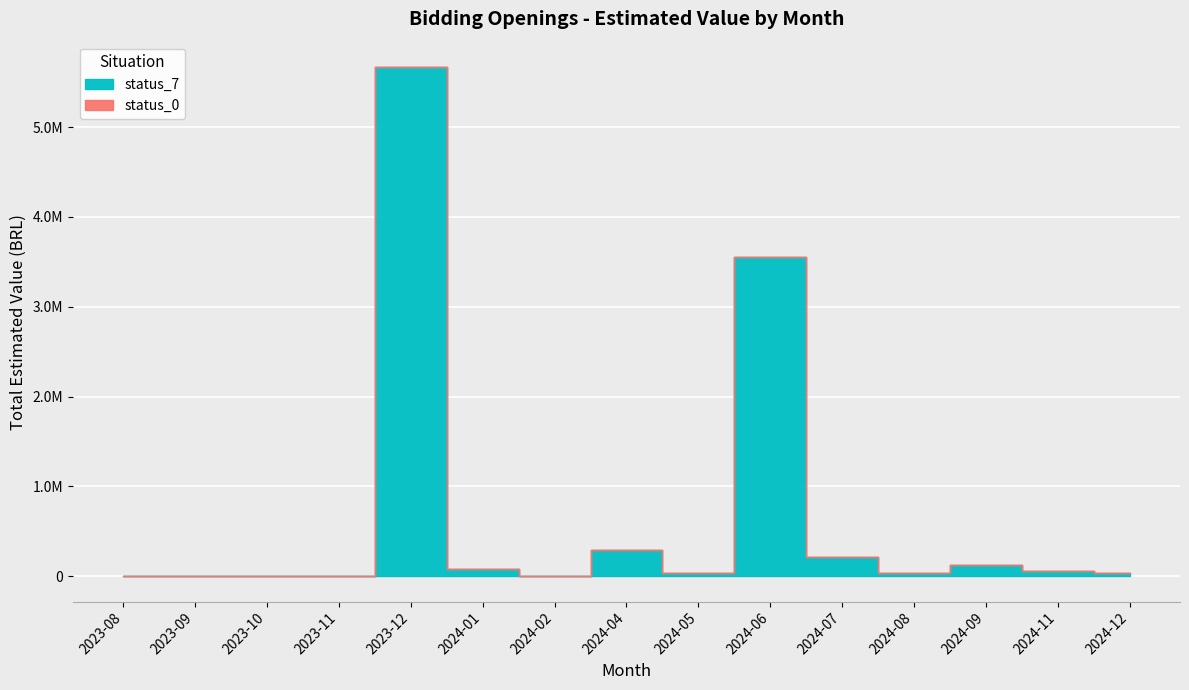

At which category does the chart reach its minimum across all series?

2024-02